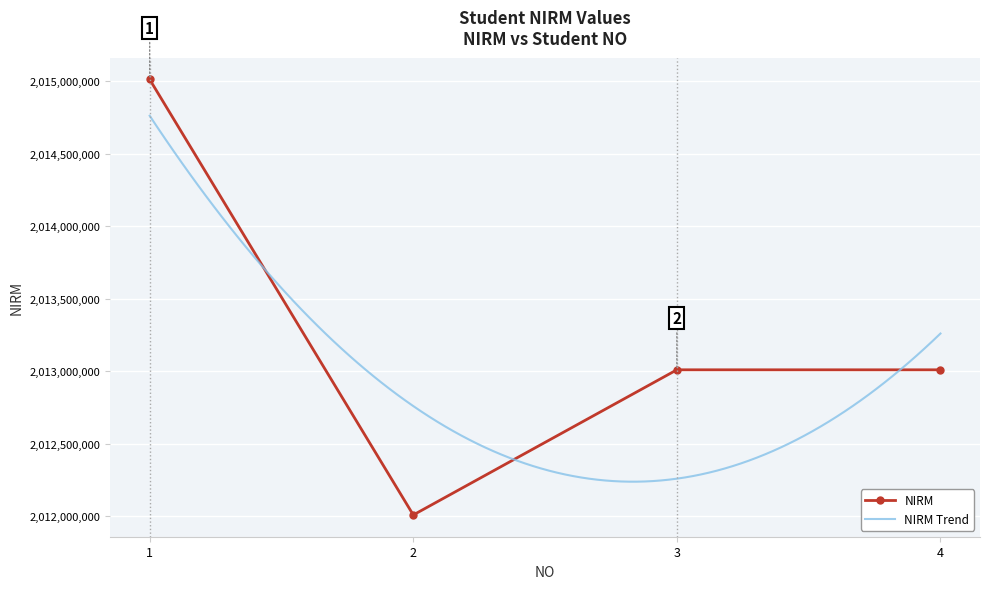

Reading right to left, list all the values displayed in this chart.

2013010128	2013010217	2012010407	2015010184